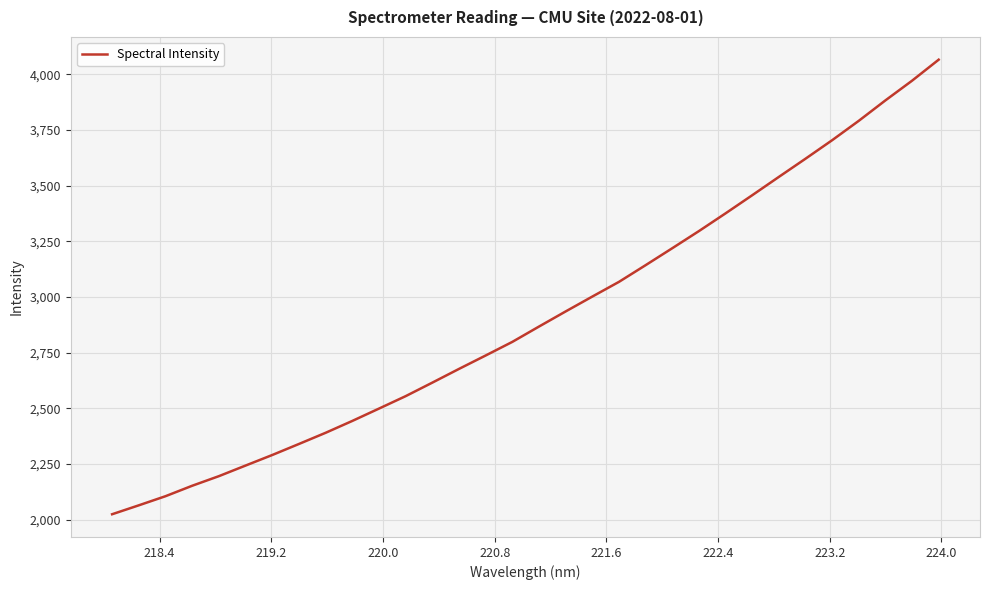

What is the difference between the maximum and minimum values?

2042.2